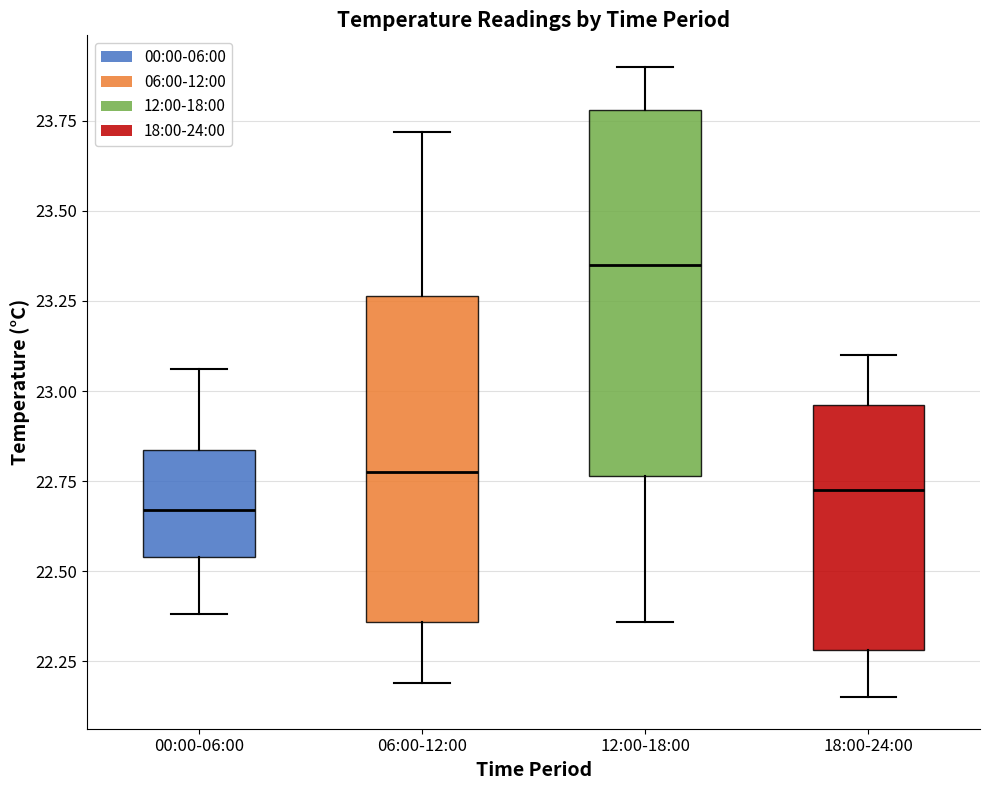

Reading left to right, read every box against the y-axis: the position of its median line, the range the box covers, and the ends of its whiskers. The values are not printed on the chart, so give them approximately, as read against the axis.

00:00-06:00: median 22.65, box 22.55 to 22.85, whiskers 22.40 to 23.05
06:00-12:00: median 22.80, box 22.35 to 23.25, whiskers 22.20 to 23.70
12:00-18:00: median 23.35, box 22.75 to 23.80, whiskers 22.35 to 23.90
18:00-24:00: median 22.75, box 22.30 to 22.95, whiskers 22.15 to 23.10